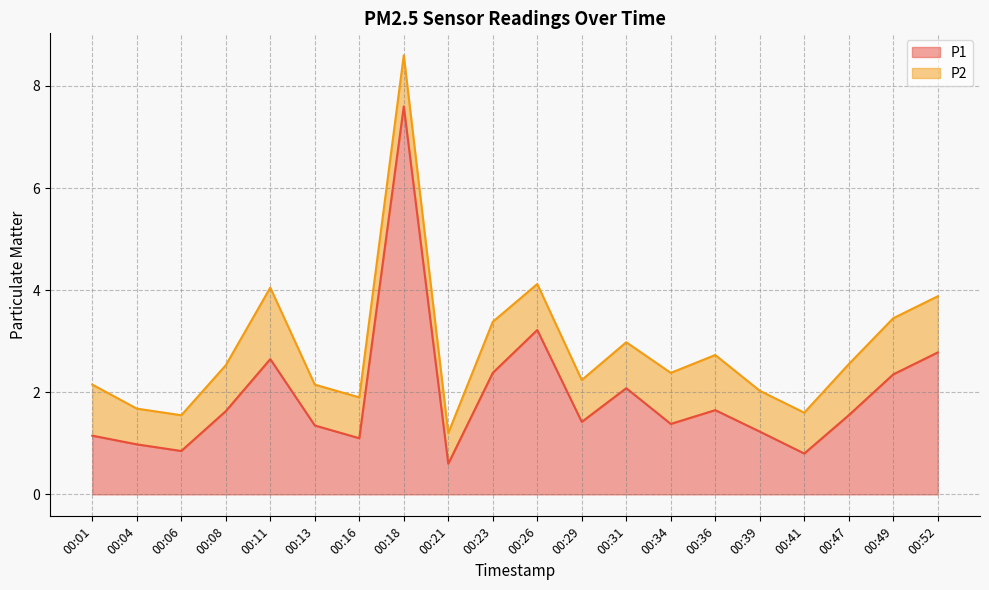

Is it true that the value at 00:36 is 1.6?

True